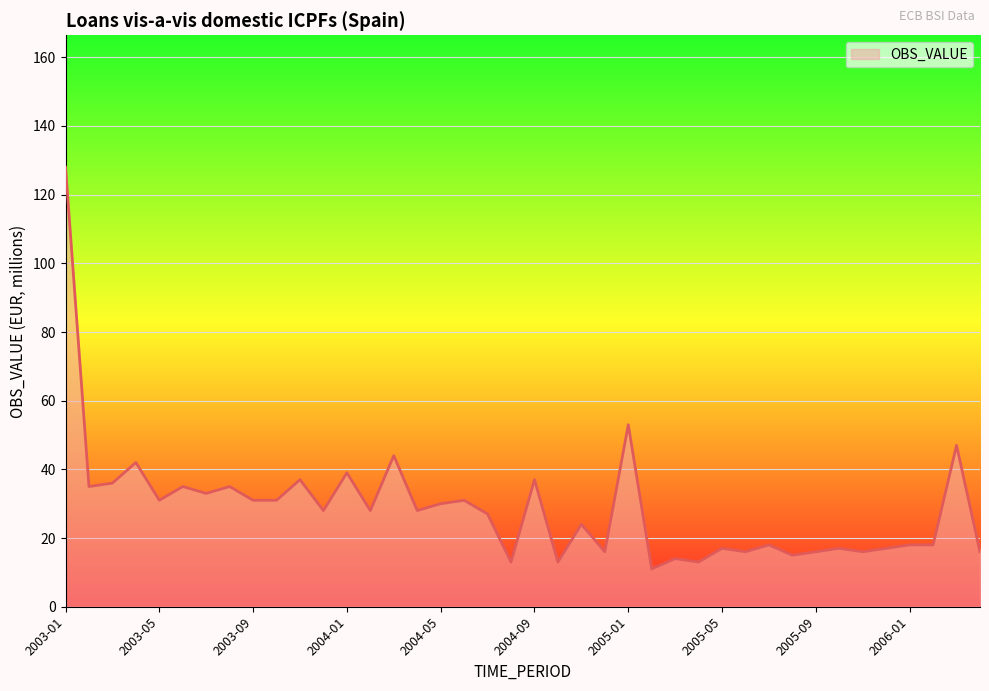

What is the maximum value shown in the chart?

128